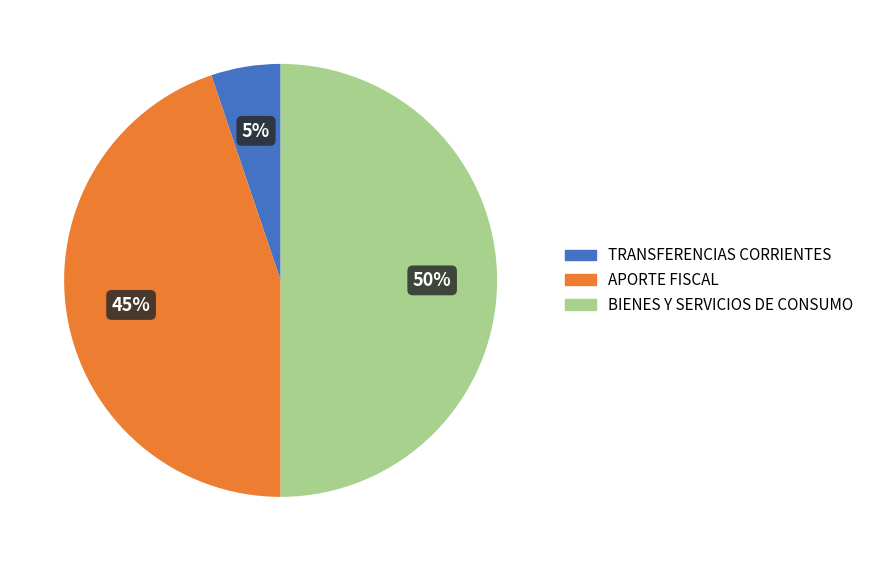

How many segments does this pie chart have?

3